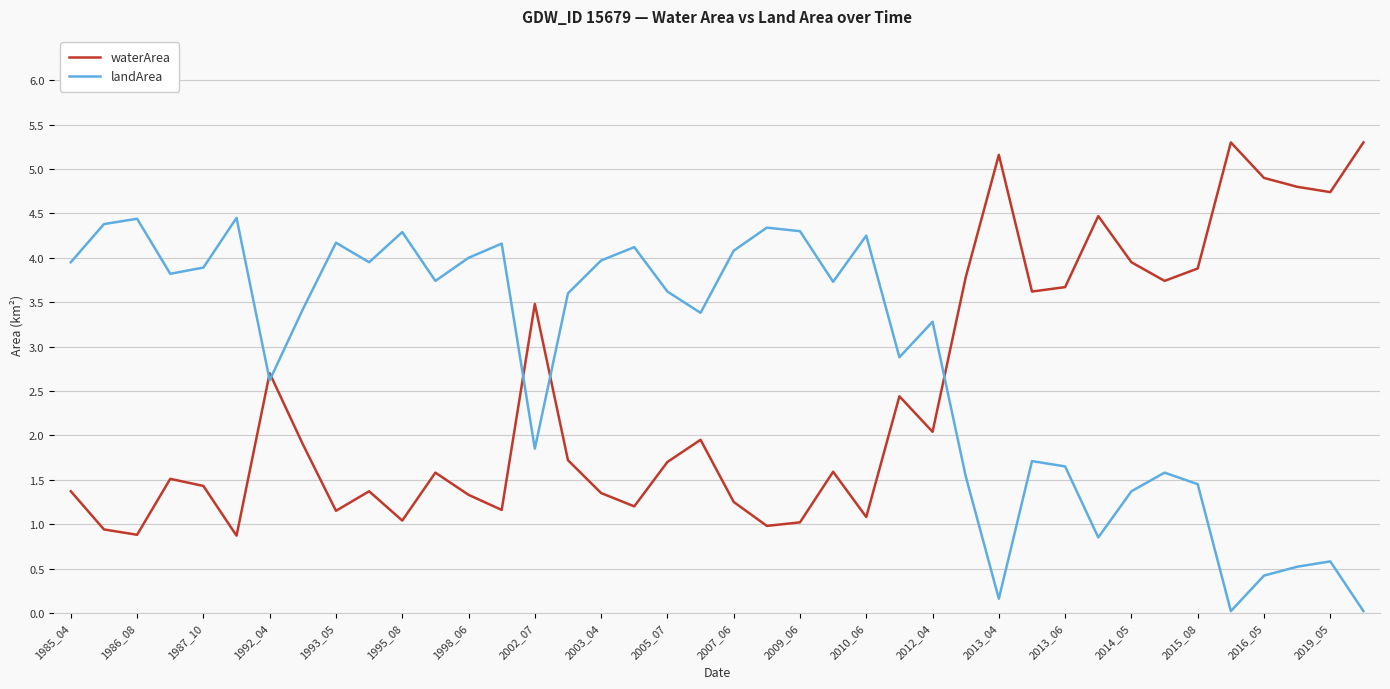

List the series in order of their overall mean, highest first.

landArea, waterArea